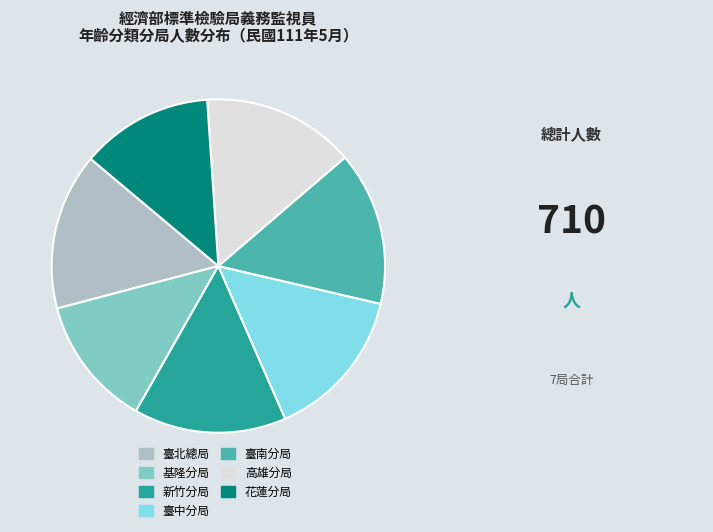

Do 新竹分局 and 臺中分局 together represent more than half of the pie?

No